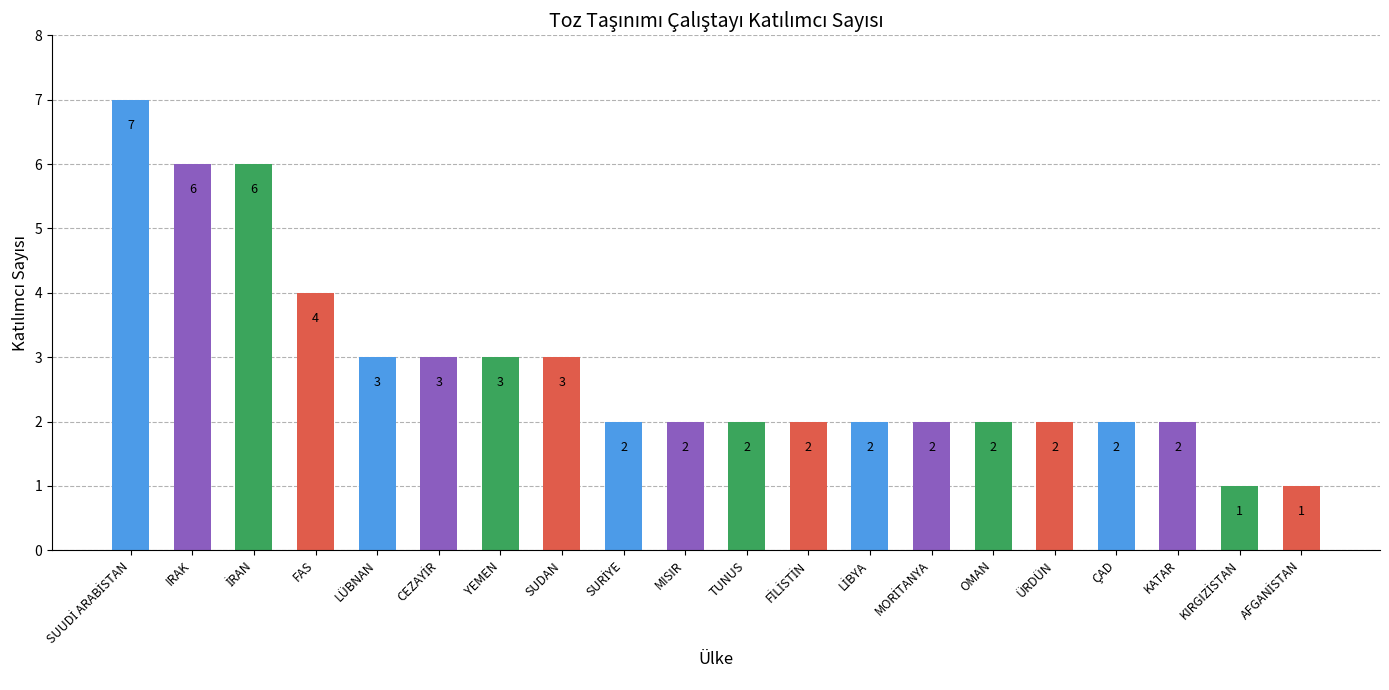

Count the values in the range 2 to 3.

14